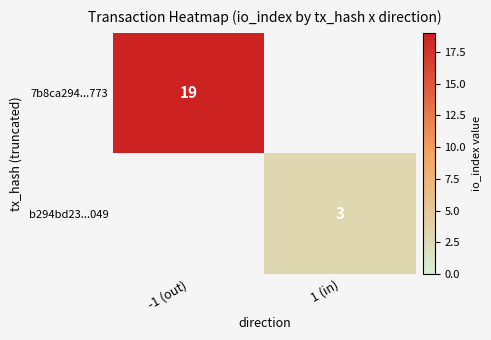

Is the value of 7b8ca294...773 at -1 (out) greater than the value of b294bd23...049 at 1 (in)?

Yes